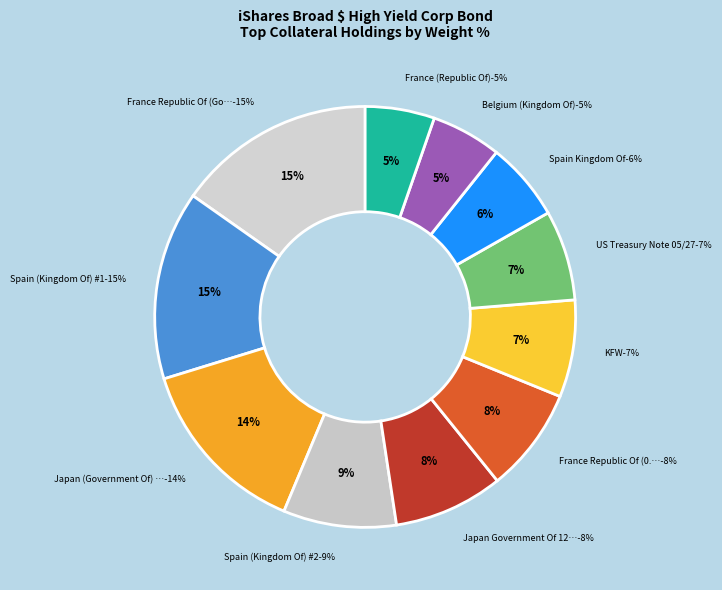

The Spain (Kingdom Of) #2 slice represents 9% of the pie. True or false?

True